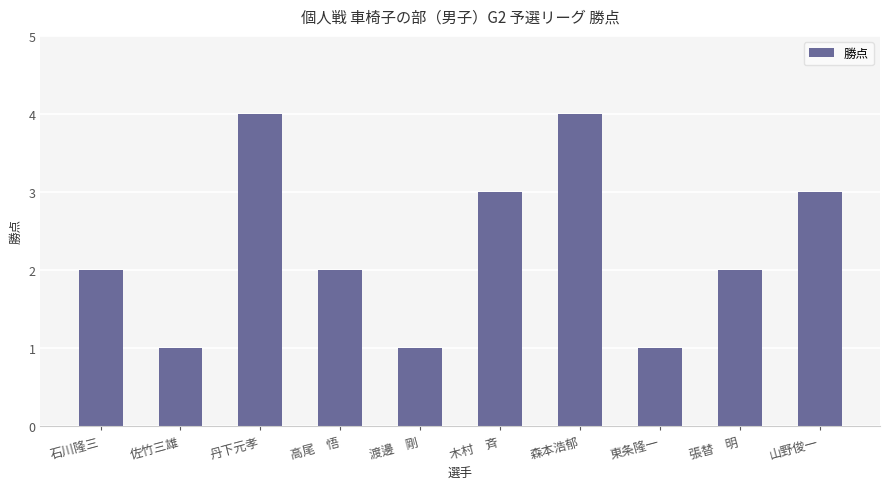

What is the value of the 8th bar from the left?

1